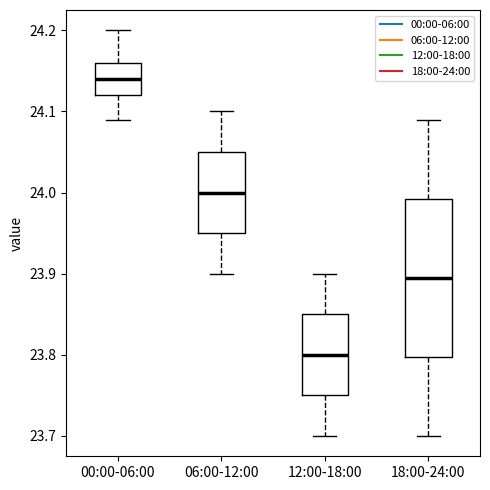

Which box's median line is the lowest?

12:00-18:00